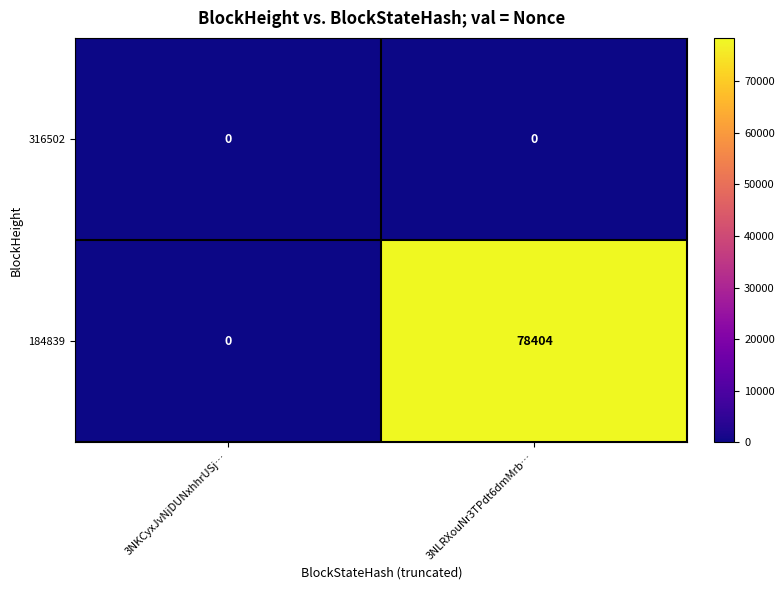

At which category is the sum across all series the highest?

3NLRXouNr3TPdt6dmMrb…